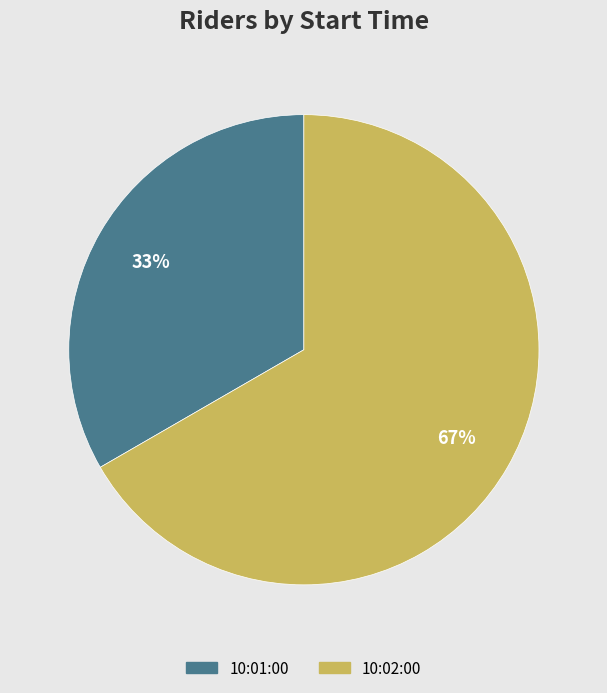

What is the majority slice?

10:02:00